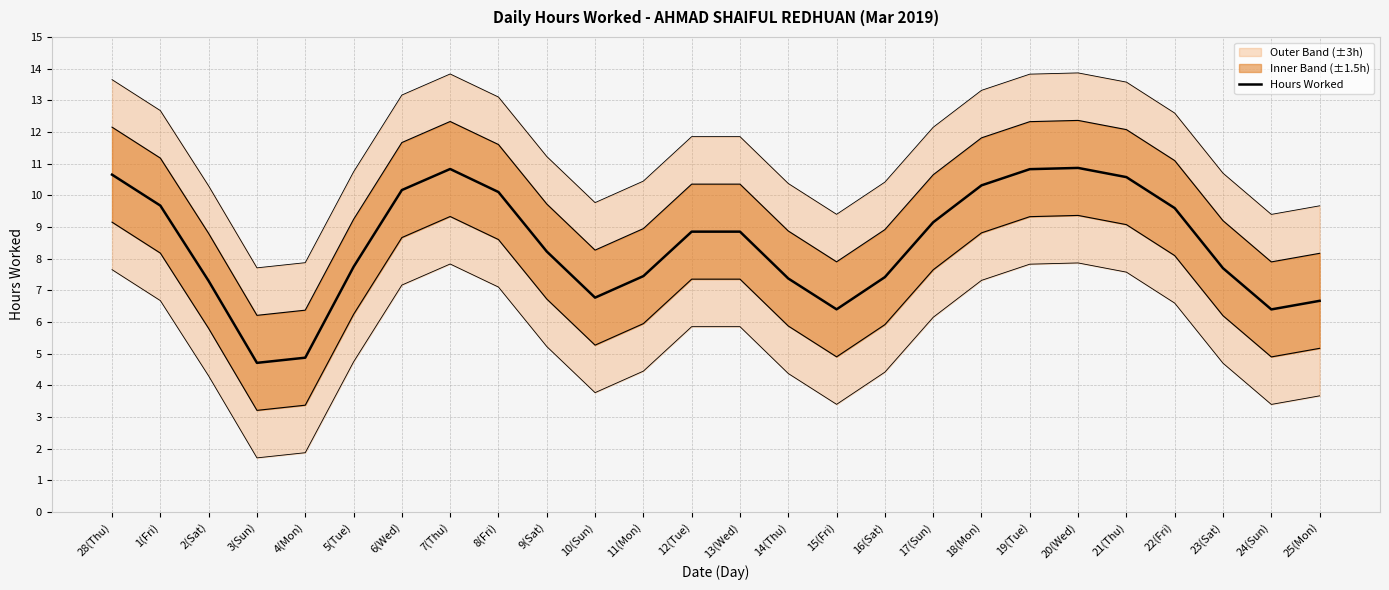

The value at 7(Thu) is 17.6. True or false?

False